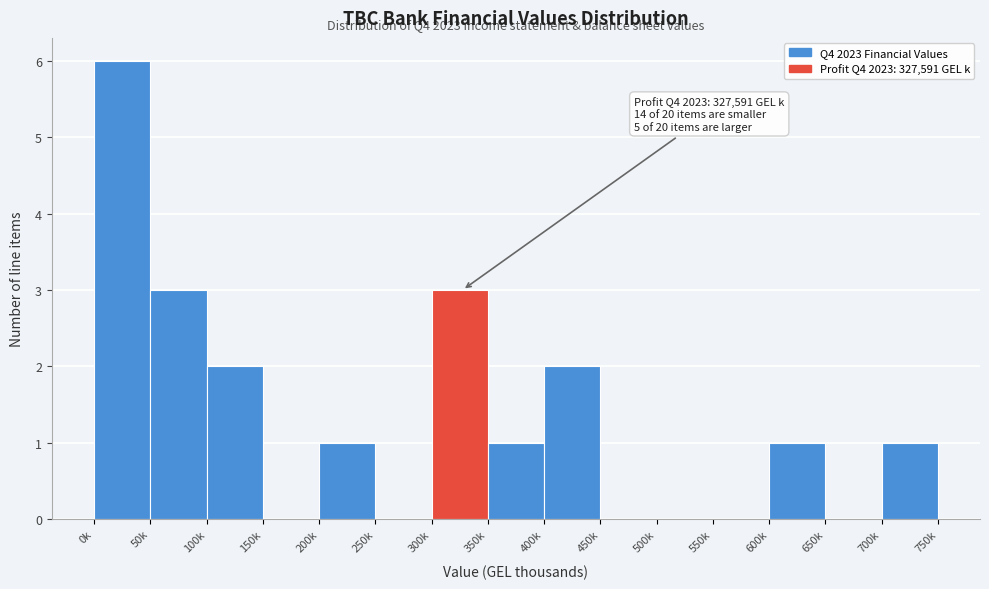

Reading left to right, list all the values displayed in this chart.

0k=6	50k=3	100k=2	150k=0	200k=1	250k=0	300k=3	350k=1	400k=2	450k=0	500k=0	550k=0	600k=1	650k=0	700k=1